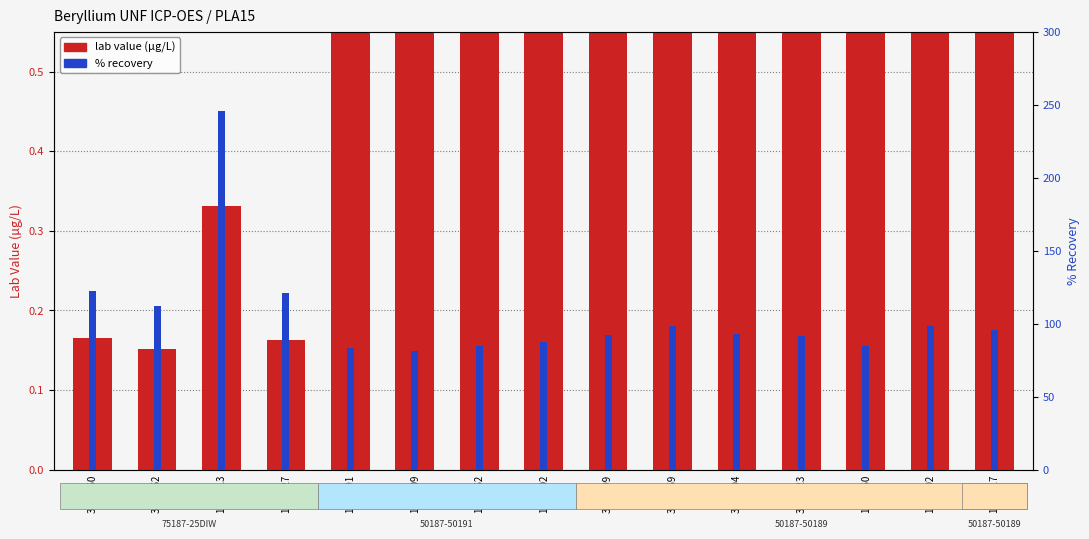

Reading left to right, transcribe all the data shown in this chart.

lab value (µg/L): 3020160=0.2	3080062=0.2	1000113=0.3	1110127=0.2	1560191=0.8	1660109=0.8	1730162=0.8	1810002=0.9	3120099=1.8	3230069=1.9	3260104=1.8	3380023=1.8	1320060=1.6	1350002=1.9	1480017=1.8
% recovery: 3020160=122.4	3080062=111.8	1000113=245.5	1110127=120.7	1560191=83.2	1660109=81.2	1730162=84.6	1810002=87.5	3120099=92.6	3230069=98.1	3260104=93.1	3380023=91.8	1320060=85.1	1350002=98.6	1480017=95.5